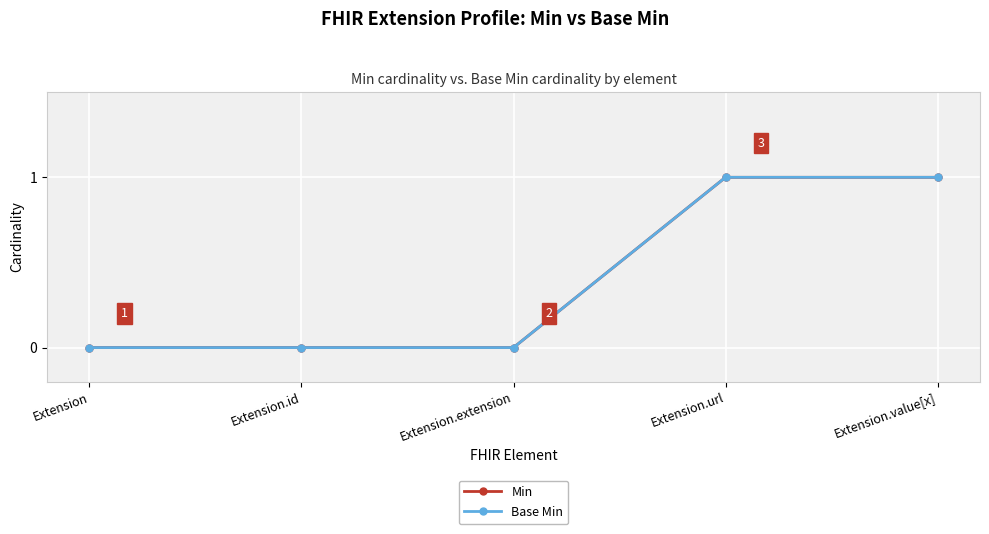

Does the chart have visible grid lines?

Yes